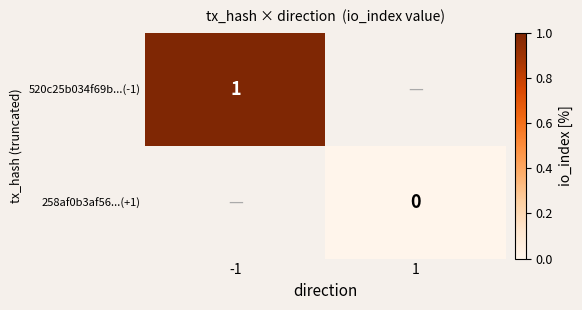

True or false: 520c25b034f69b...(-1) has a value of 1 at -1.

True